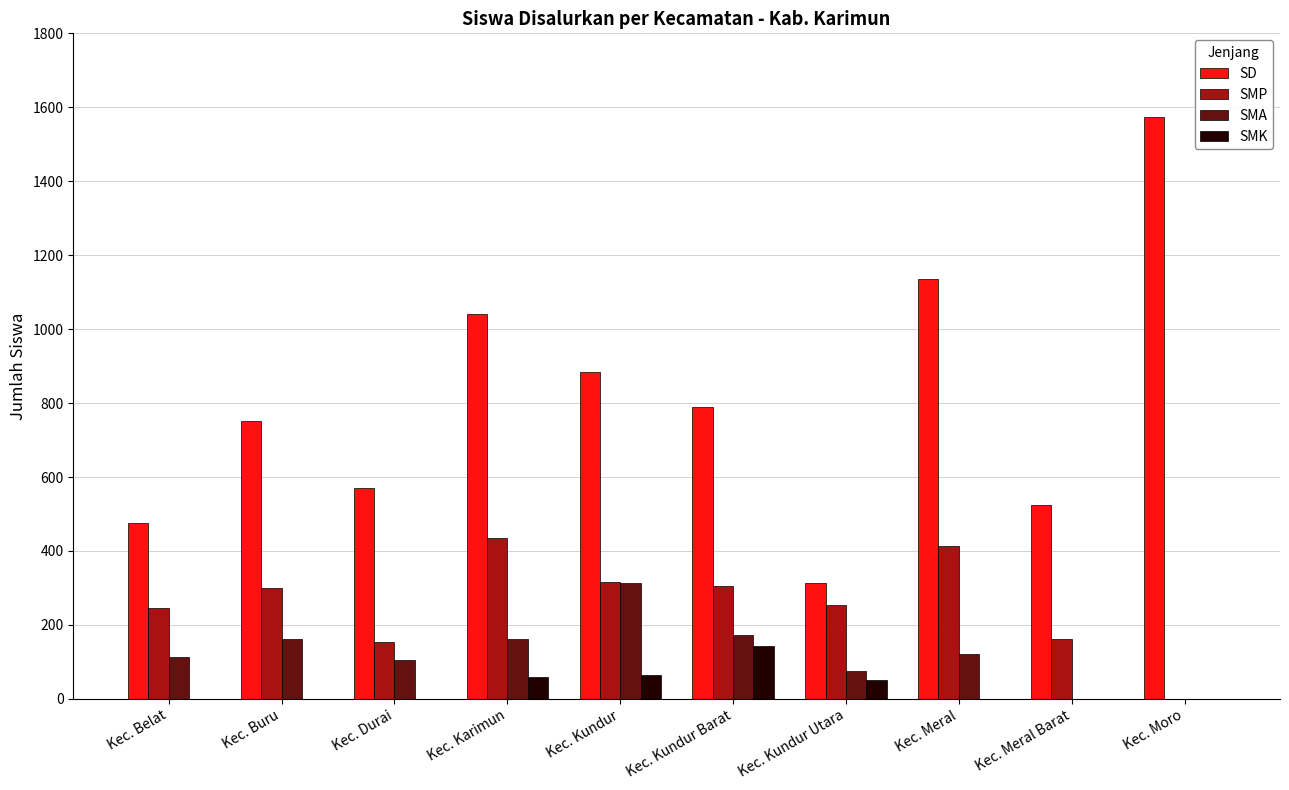

At which label does SD reach its peak?

Kec. Moro